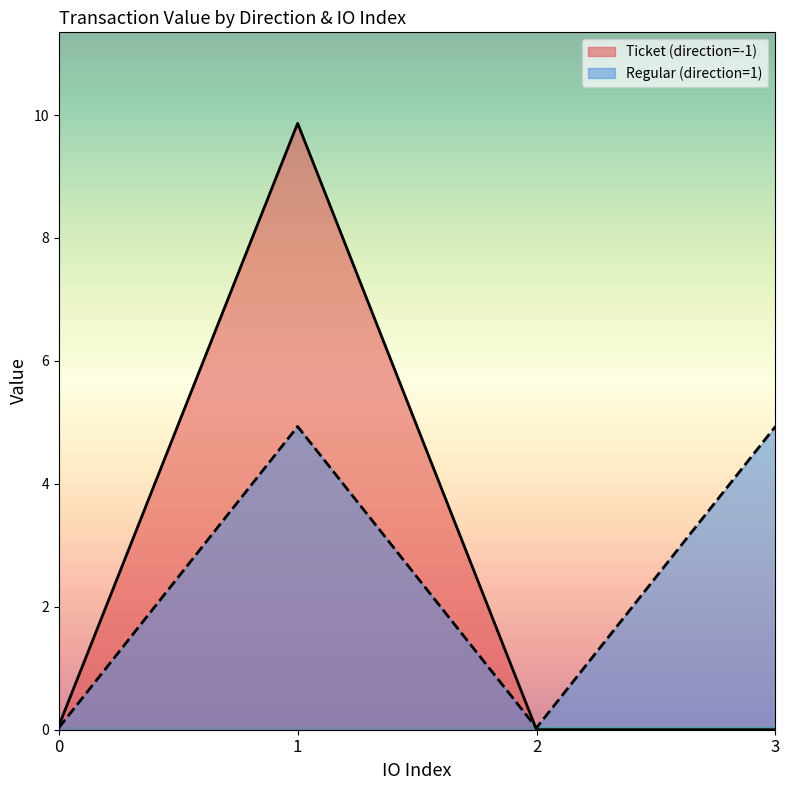

True or false: io_index and value intersect in this chart.

True